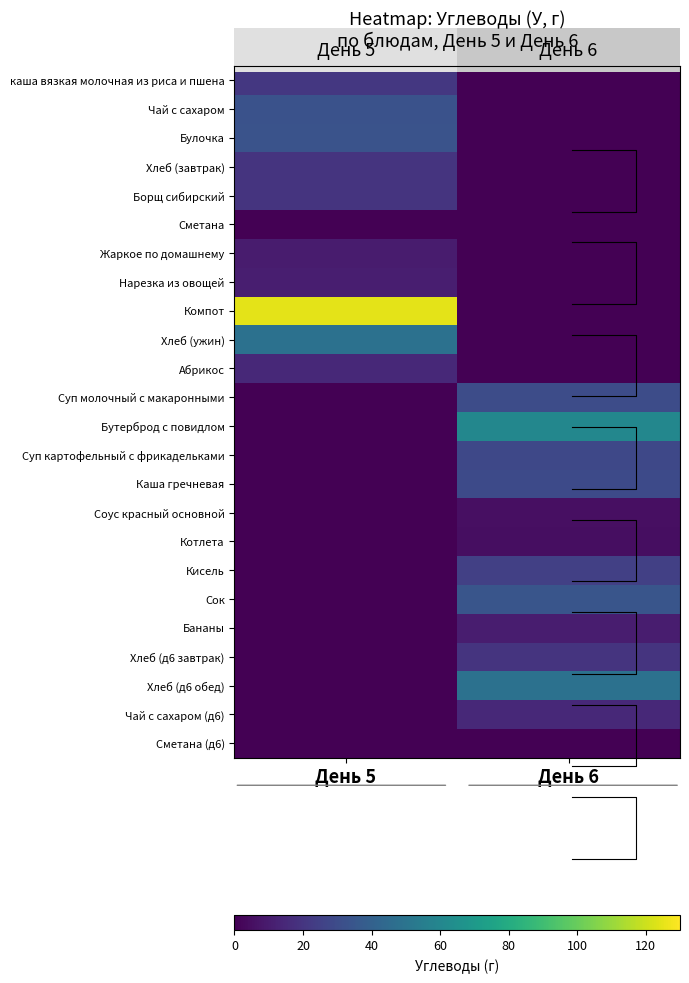

Rank the series at День 5 from lowest to highest value.

Суп молочный с макаронными, Бутерброд с повидлом, Суп картофельный с фрикадельками, Каша гречневая, Соус красный основной, Котлета, Кисель, Сок, Бананы, Хлеб (д6 завтрак), Хлеб (д6 обед), Чай с сахаром (д6), Сметана (д6), Сметана, Жаркое по домашнему, Нарезка из овощей, Абрикос, Хлеб (завтрак), Борщ сибирский, каша вязкая молочная из риса и пшена, Чай с сахаром, Булочка, Хлеб (ужин), Компот